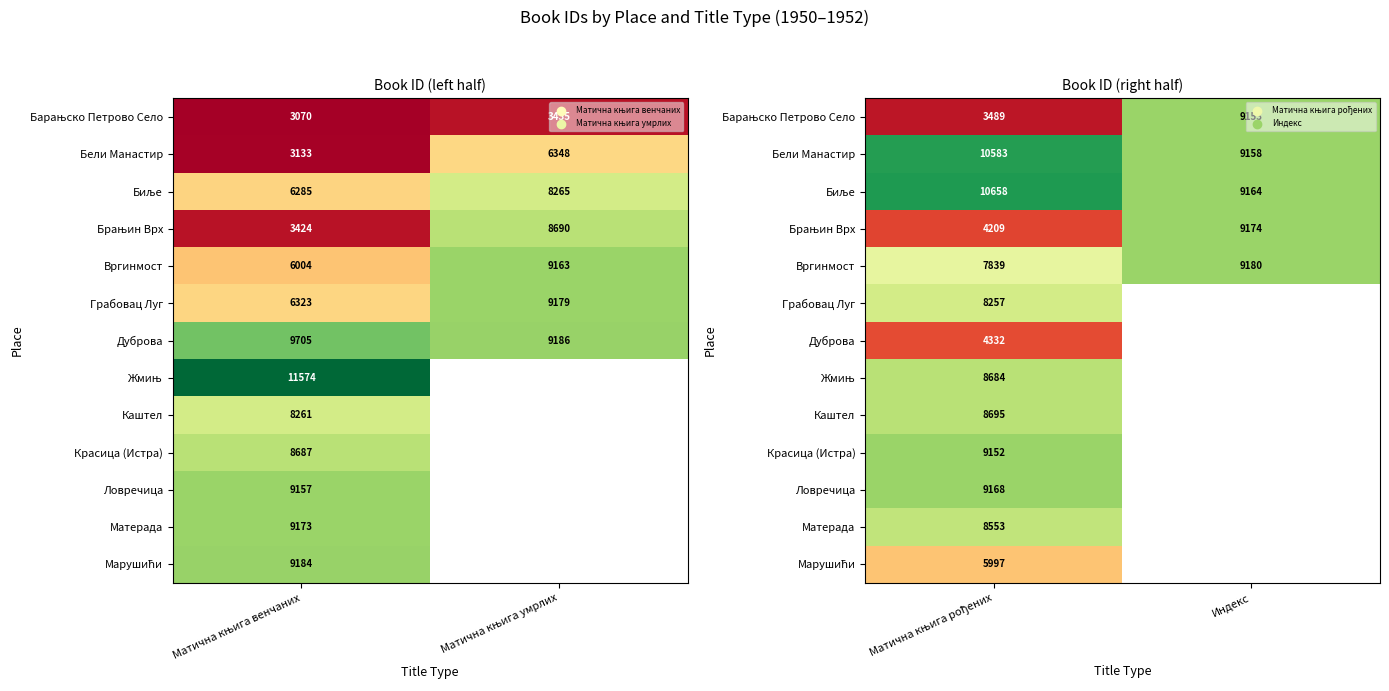

Which category has the lowest value in the Ловречица series?

Матична књига рођених